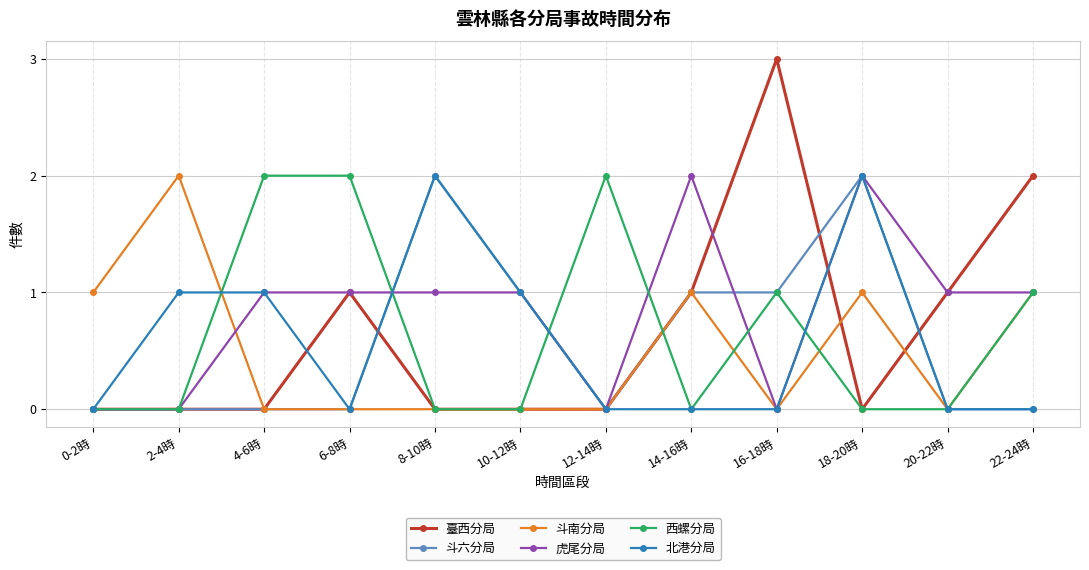

What position from the left is 12-14時?

7